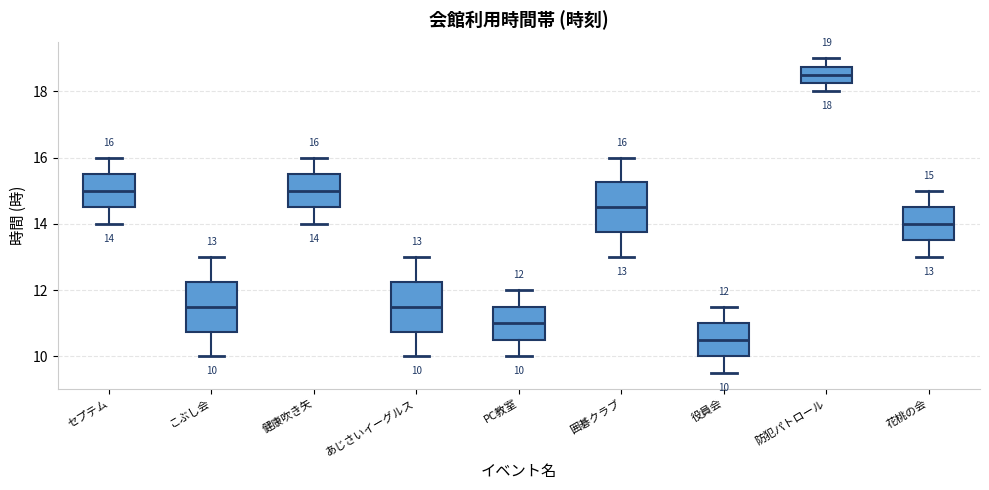

Which box's median line is the highest?

防犯パトロール